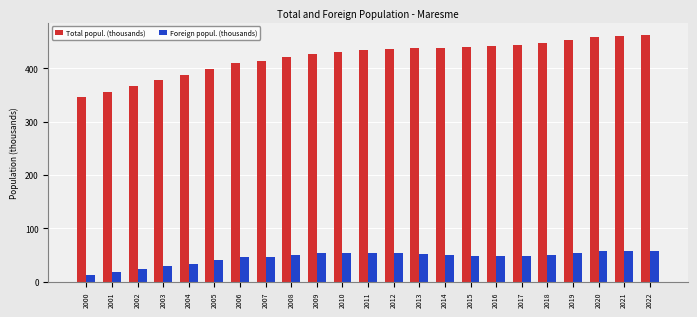

At how many categories does at least one series exceed 322?

23